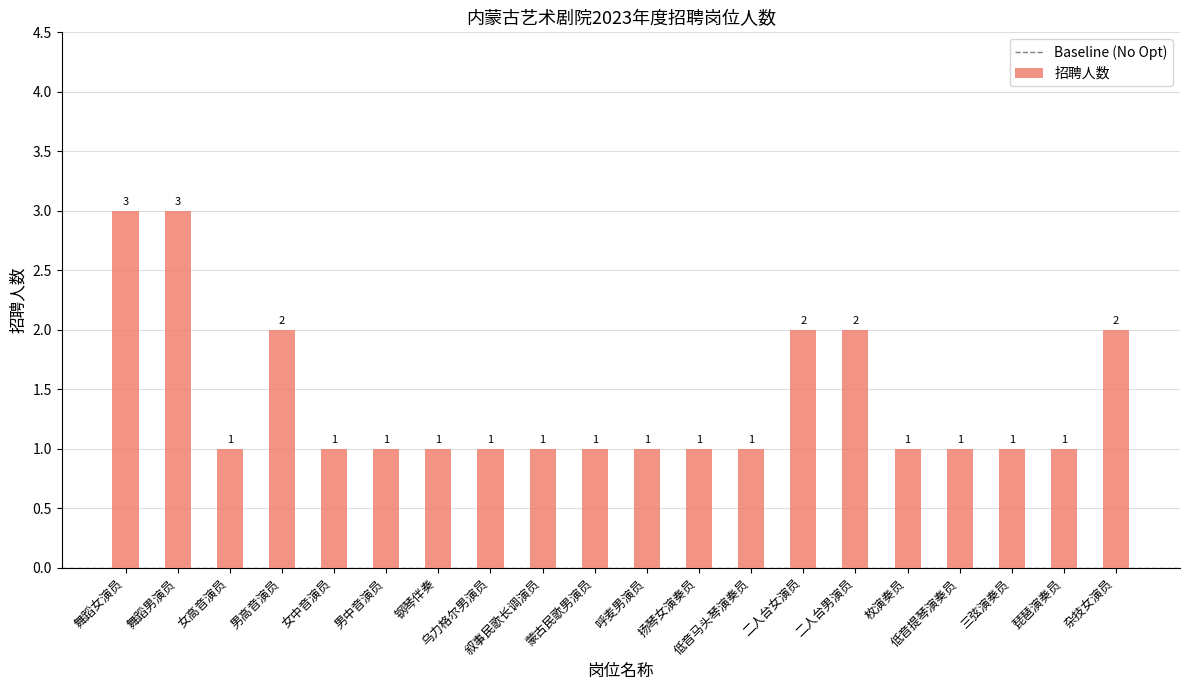

True or false: the data shows 2 at 二人台男演员.

True